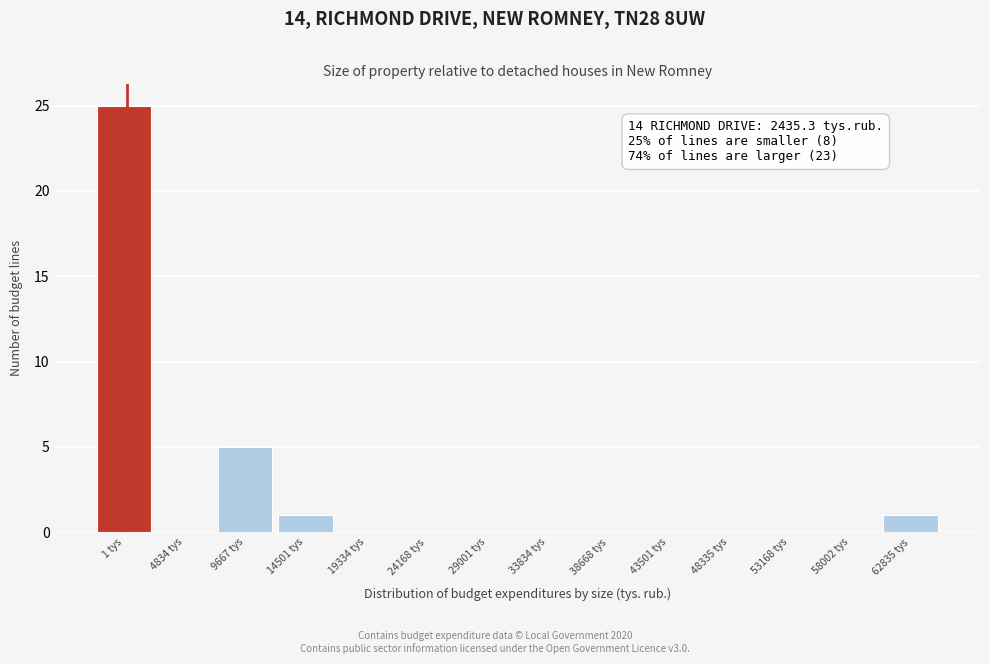

Reading right to left, extract all data points from this chart.

62835 tys=1	58002 tys=0	53168 tys=0	48335 tys=0	43501 tys=0	38668 tys=0	33834 tys=0	29001 tys=0	24168 tys=0	19334 tys=0	14501 tys=1	9667 tys=5	4834 tys=0	1 tys=25